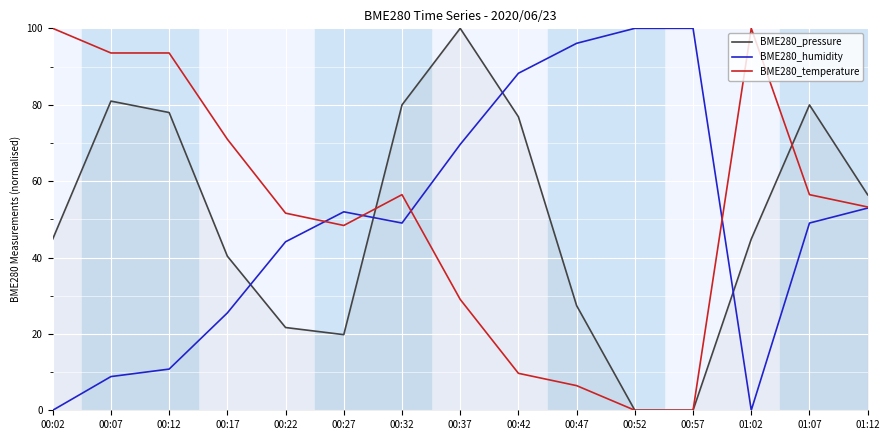

What is the average value of the BME280_humidity series?

49.7